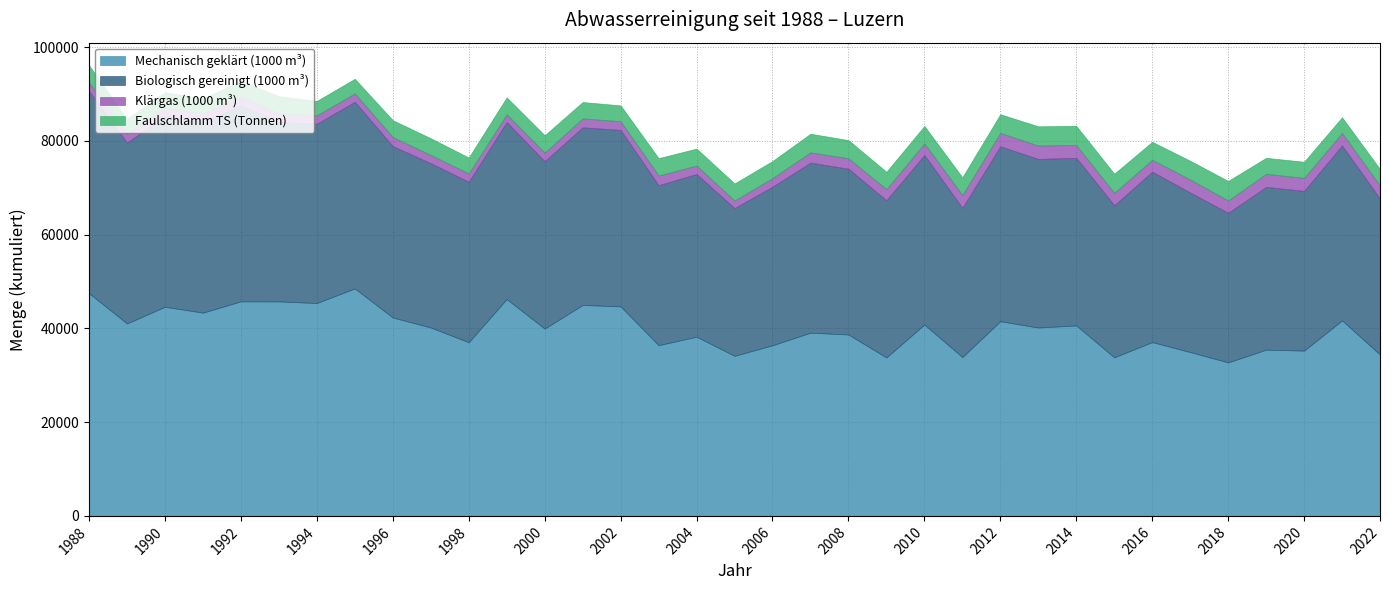

How many lines are shown in the chart?

4